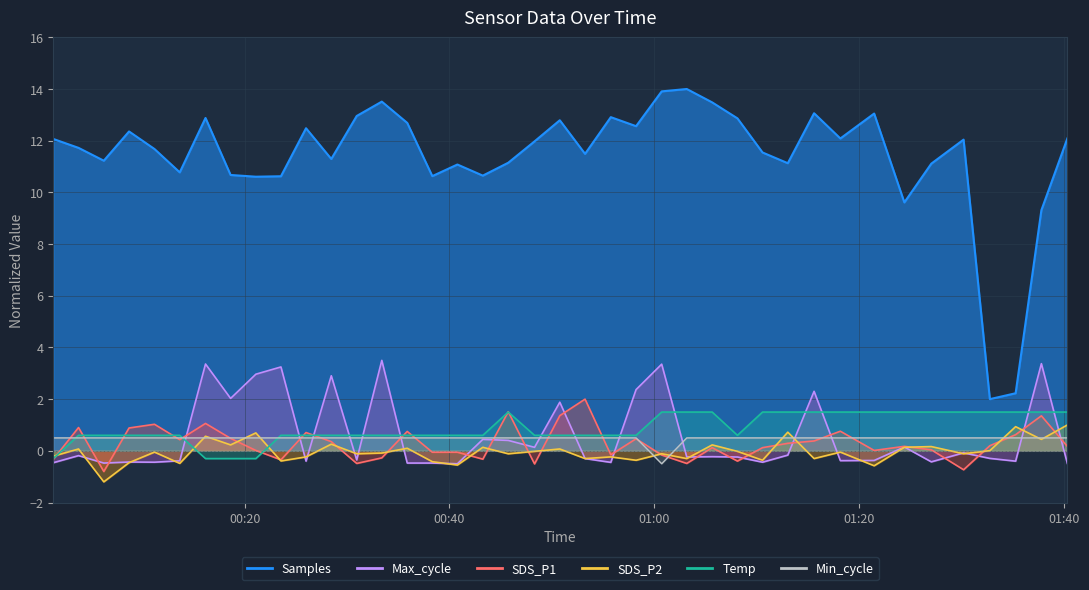

The Samples series shows 6.1 at 2022/10/26 01:24:26. True or false?

False